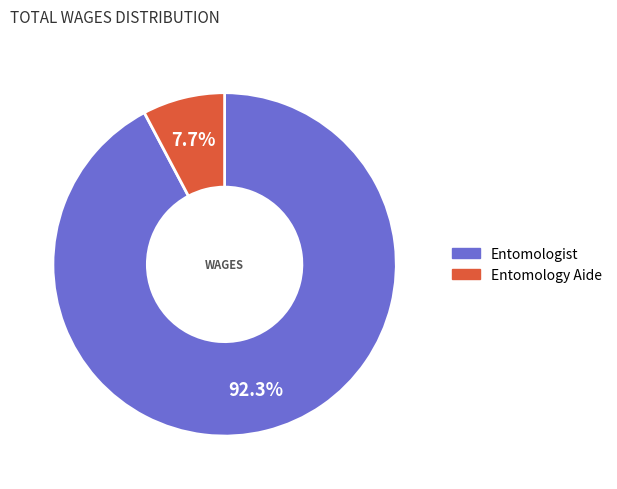

Which category has the smallest portion of the pie?

Entomology Aide